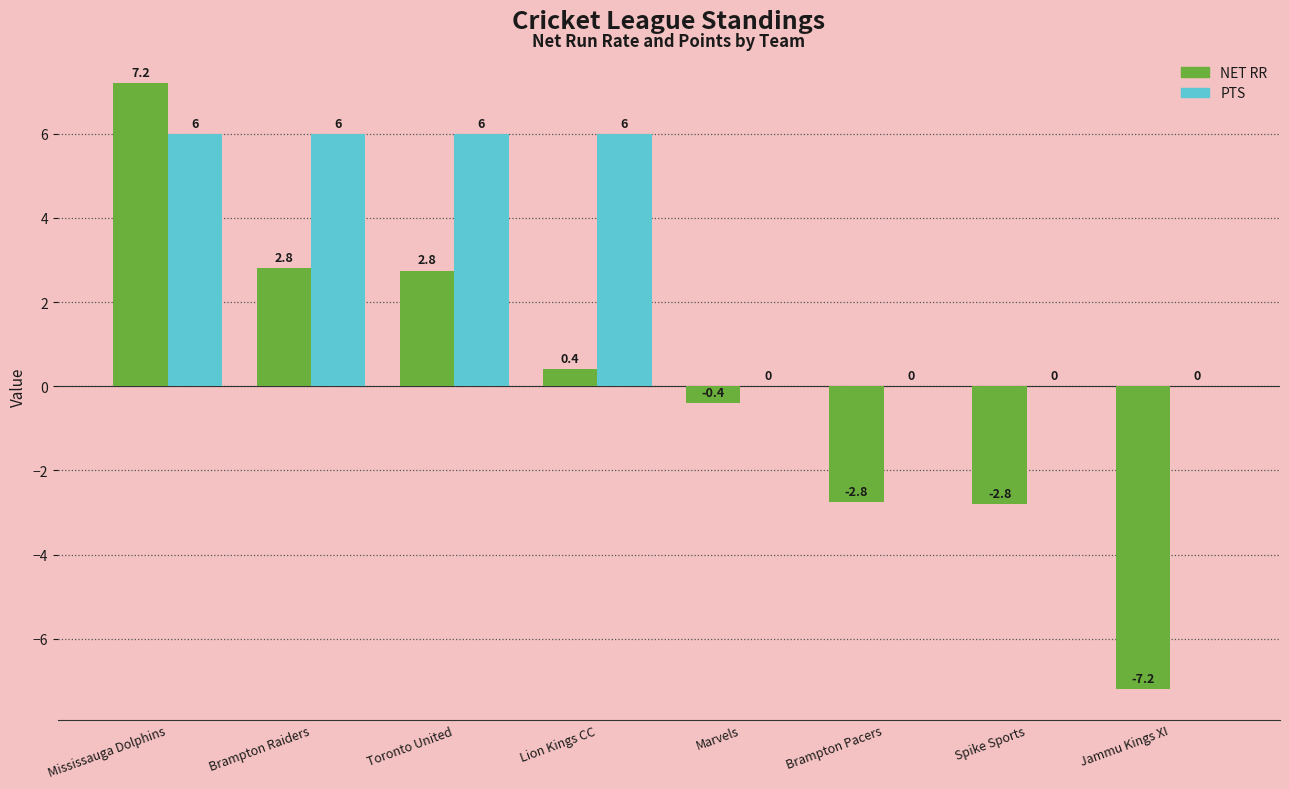

The PTS series shows 0.0 at Brampton Pacers. True or false?

True